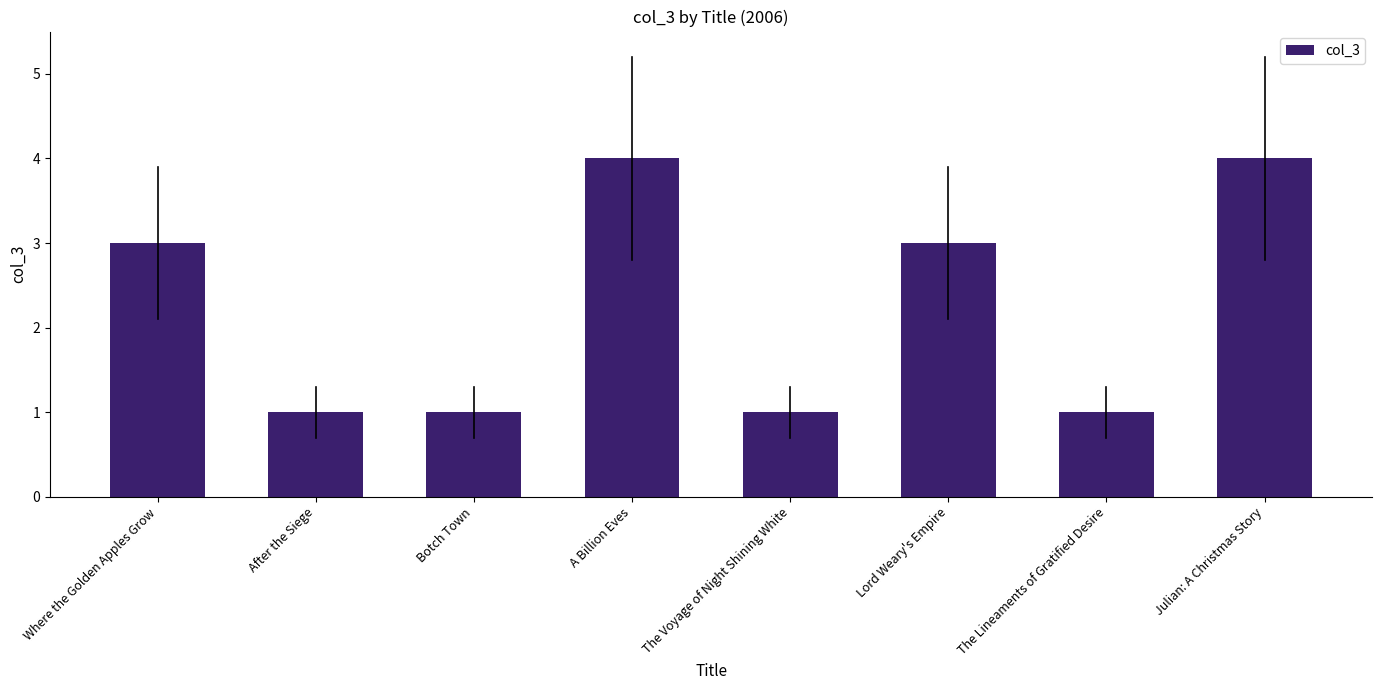

What is the greatest value displayed?

4